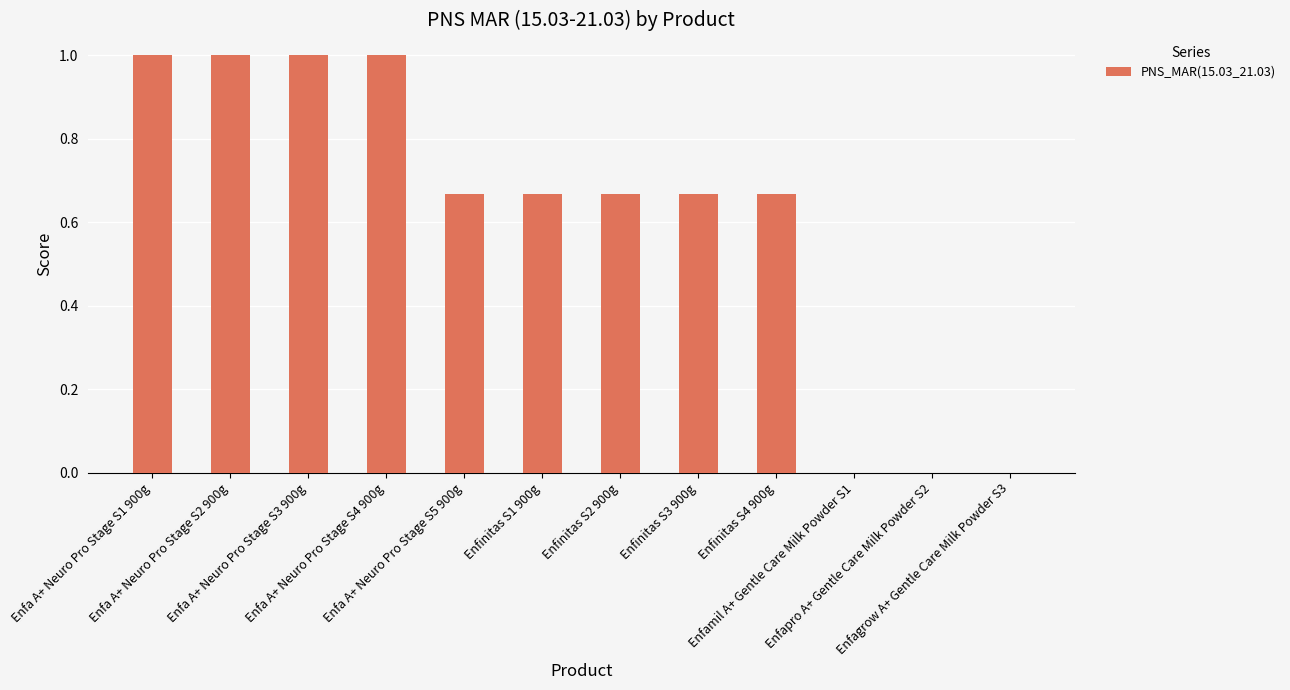

What is the greatest value displayed?

1.0